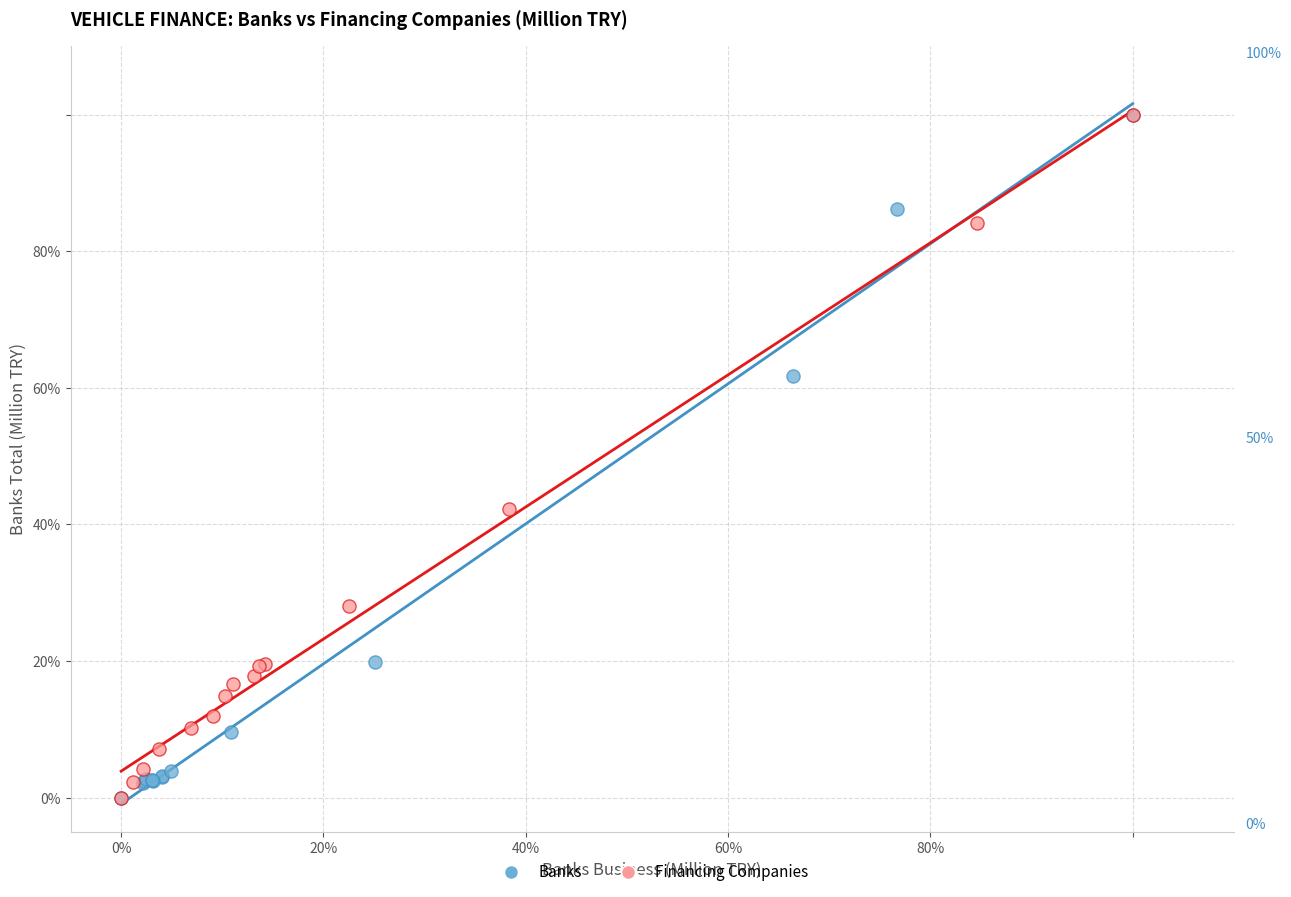

What are all the series names shown in the legend?

Banks, Financing Companies